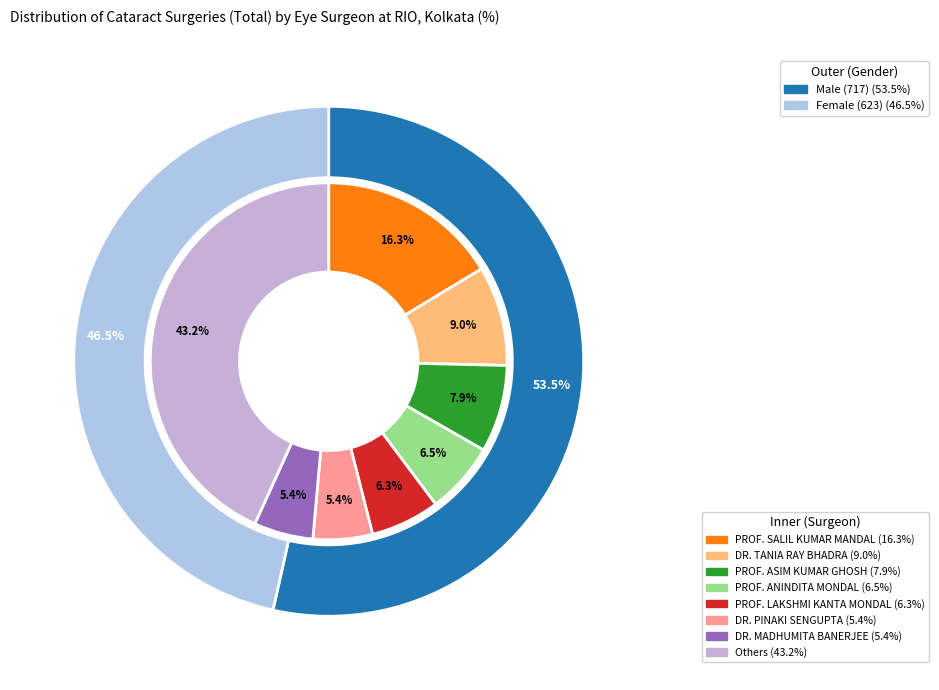

Is it true that PROF. SUBRATA DATTA is 1% of the pie?

False